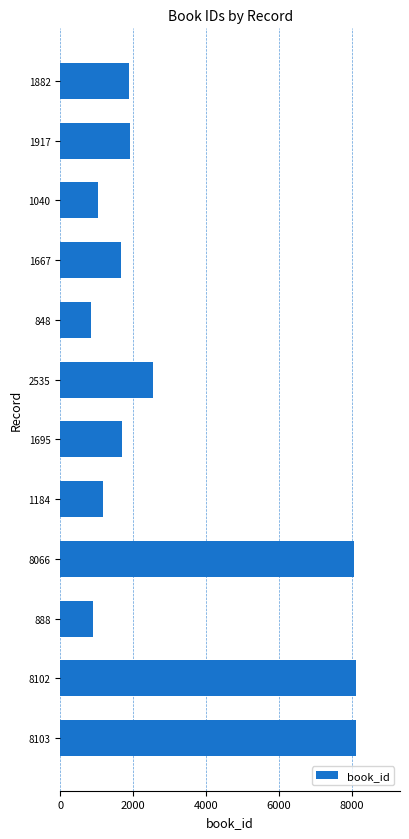

The chart shows a value of 1917 at 1184. True or false?

False